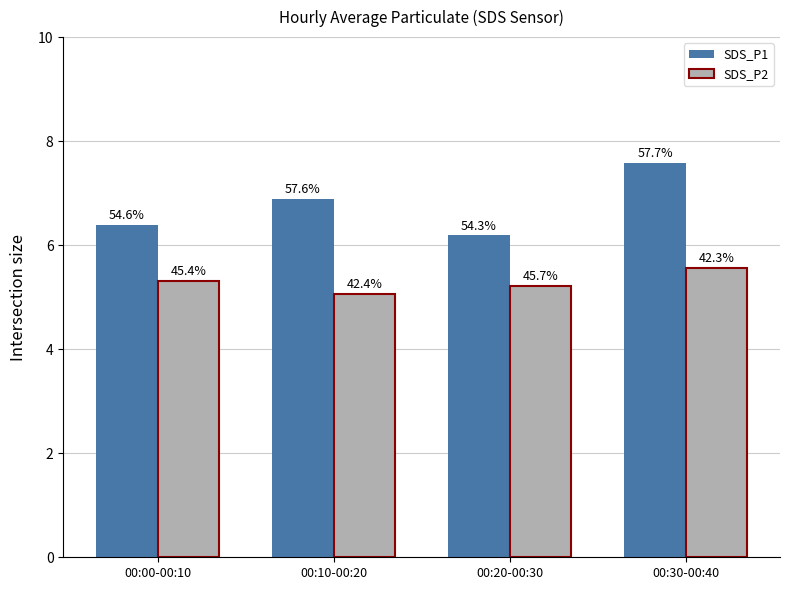

What is the value of the SDS_P1 bar at the 1st from the left?

6.4